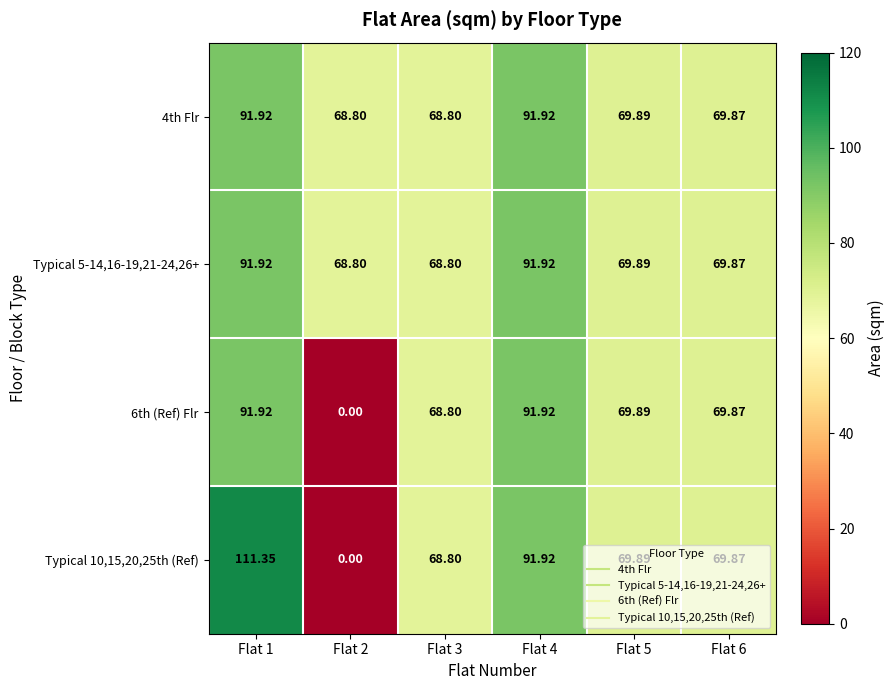

Is the value of Typical 10,15,20,25th (Ref) at Flat 1 greater than the value of 6th (Ref) Flr at Flat 4?

Yes